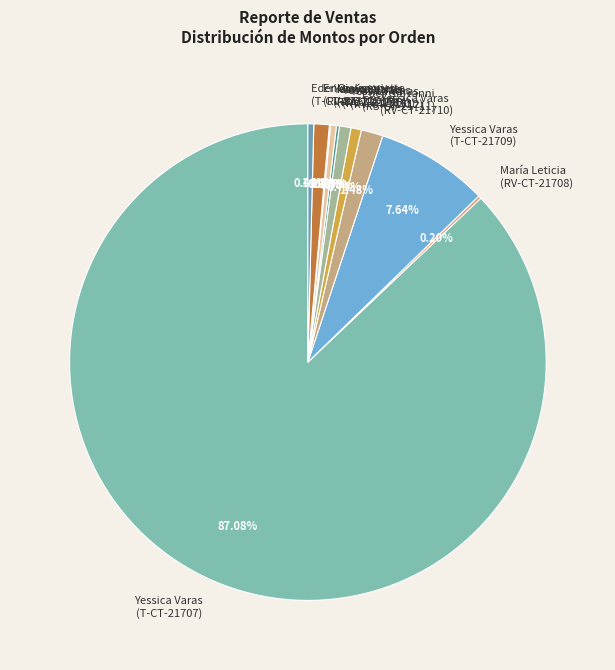

Do María Leticia (RV-CT-21714) and Eder Giovanni (T-CT-21717) together represent more than half of the pie?

No